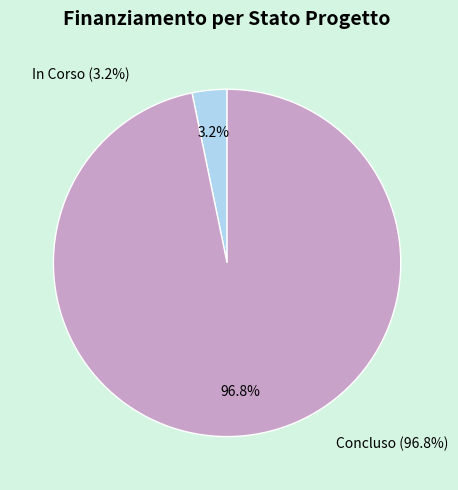

Count the number of slices in the pie.

2